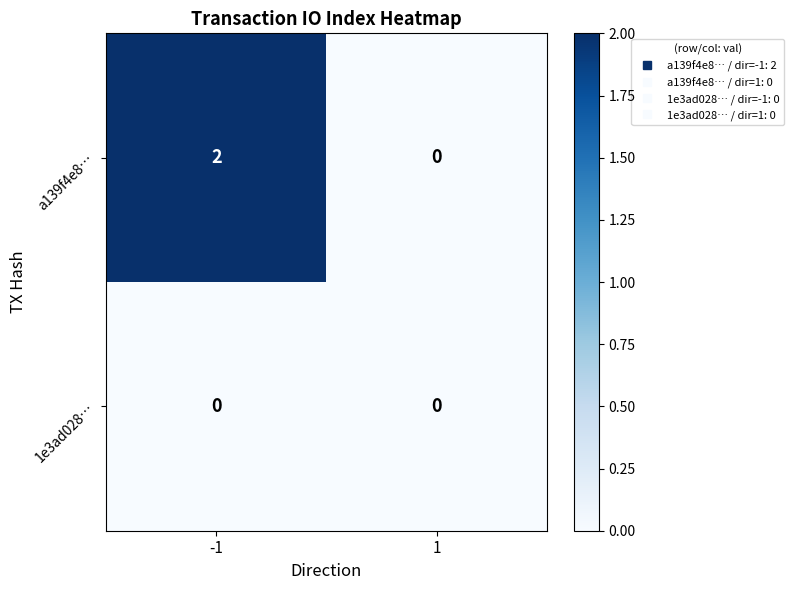

Which series has the largest total across all categories?

a139f4e8…